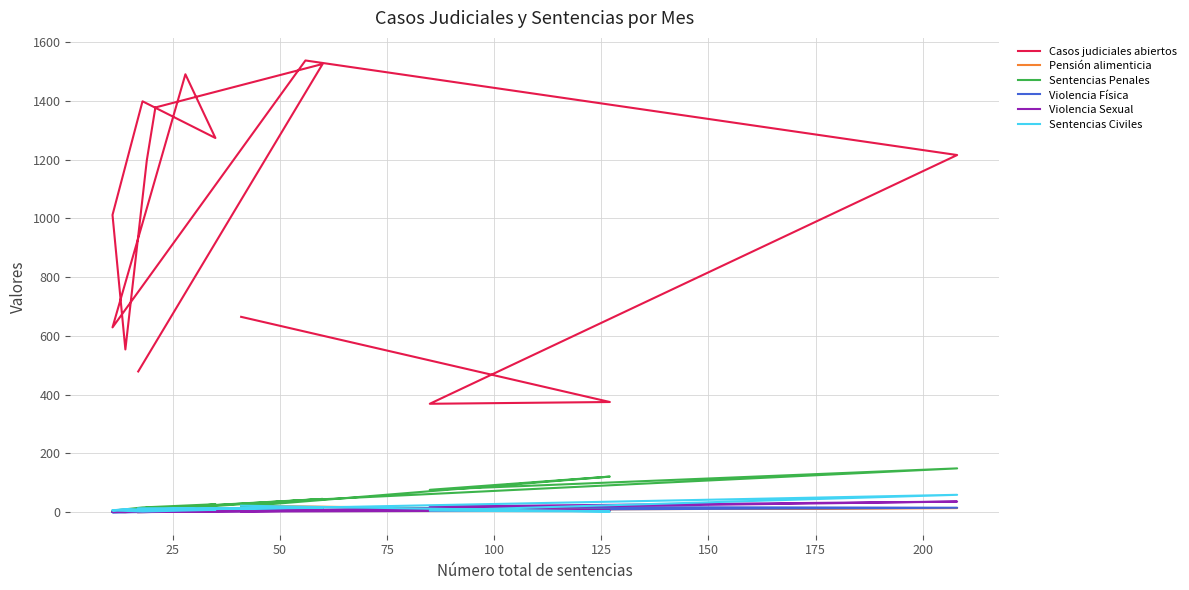

What is the difference between the second highest and second lowest values in the Sentencias Penales series?

117